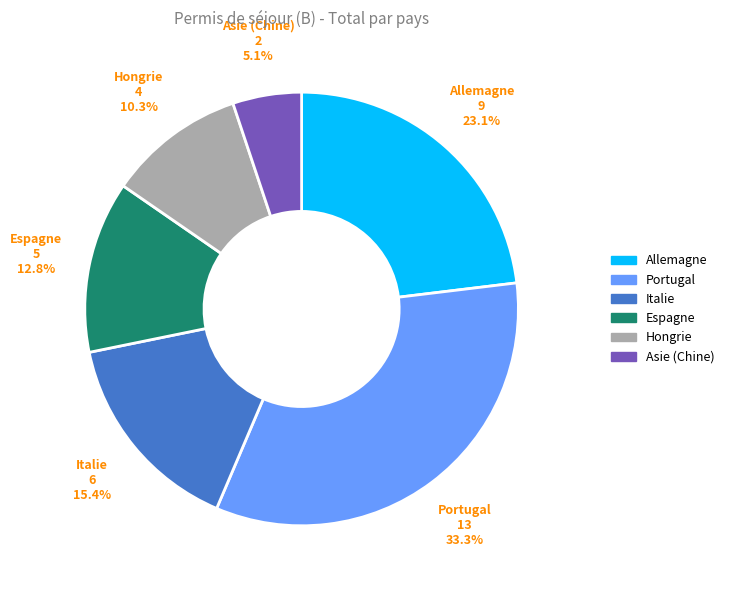

Rank the categories by value from highest to lowest.

Portugal, Allemagne, Italie, Espagne, Hongrie, Asie (Chine)